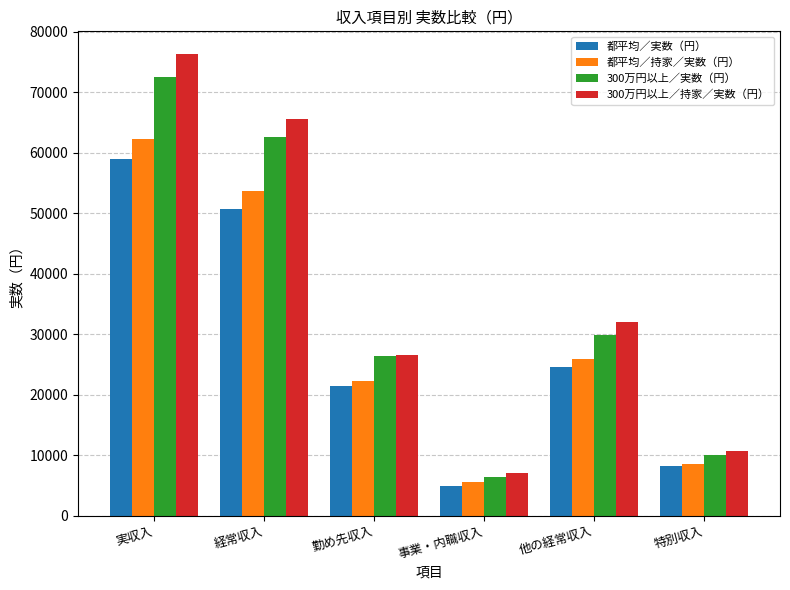

Read the 都平均／持家／実数（円） value at 経常収入, to the nearest 100.

53700